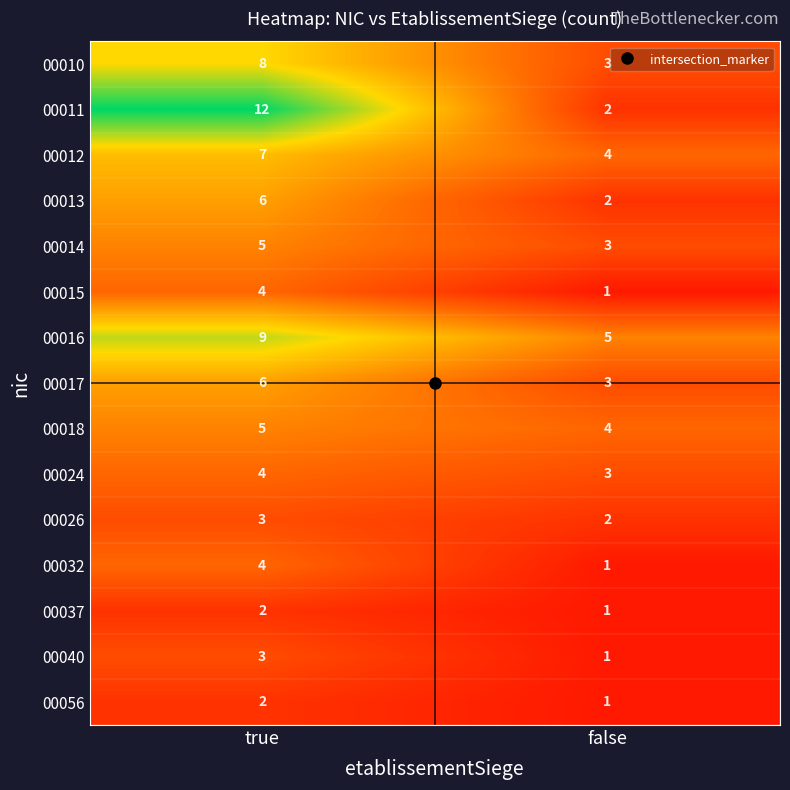

The 00024 series shows 1 at false. True or false?

False